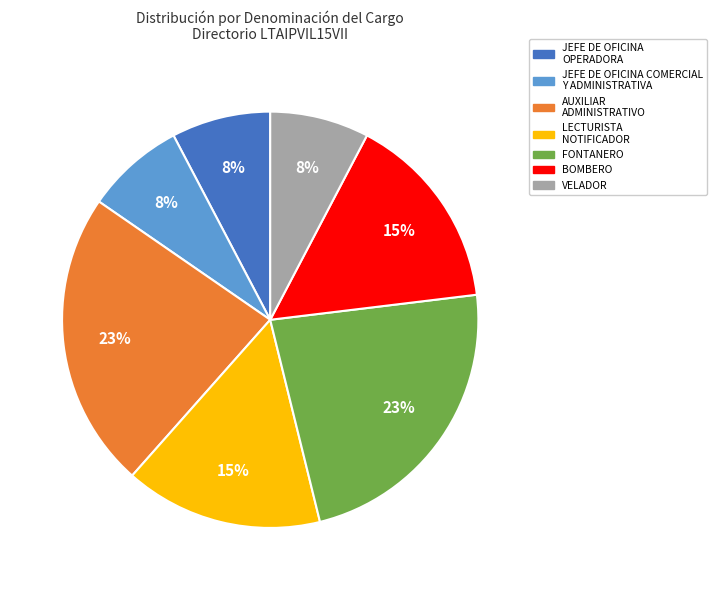

To the nearest percent, what is the difference between the largest and smallest slice percentages?

15%